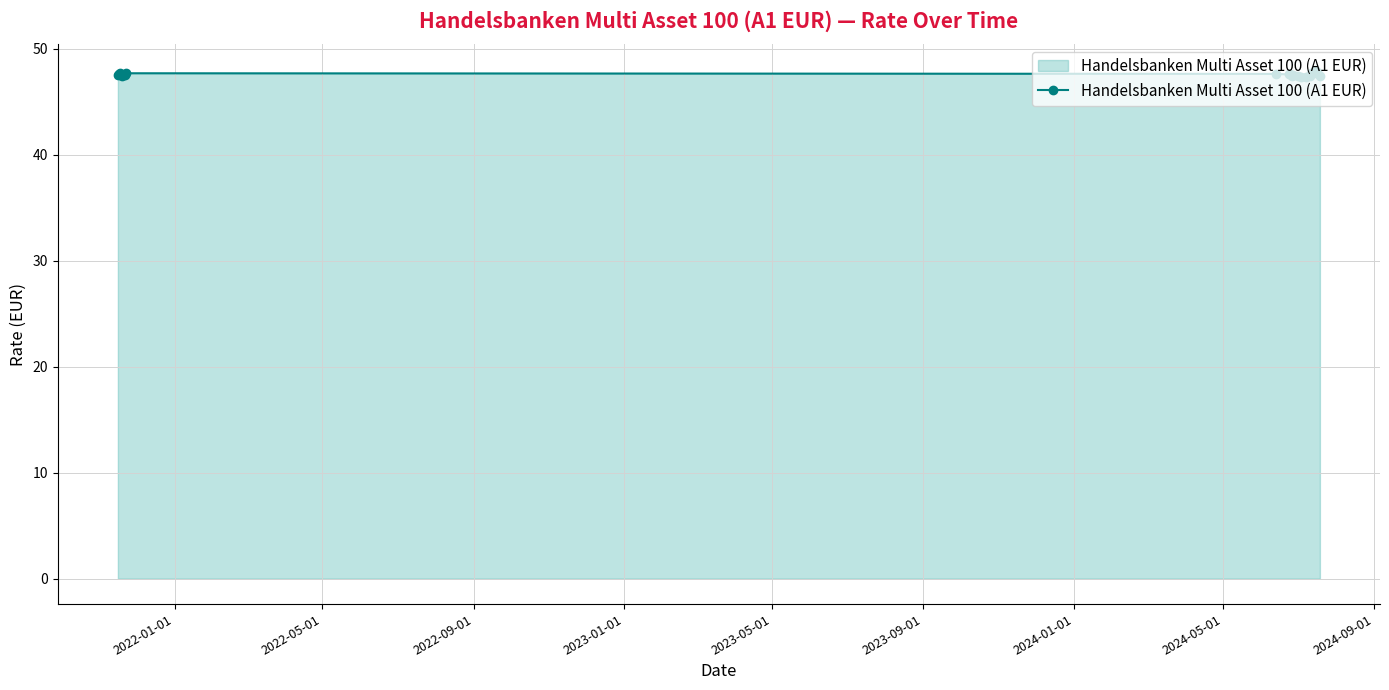

How many lines are shown in the chart?

1